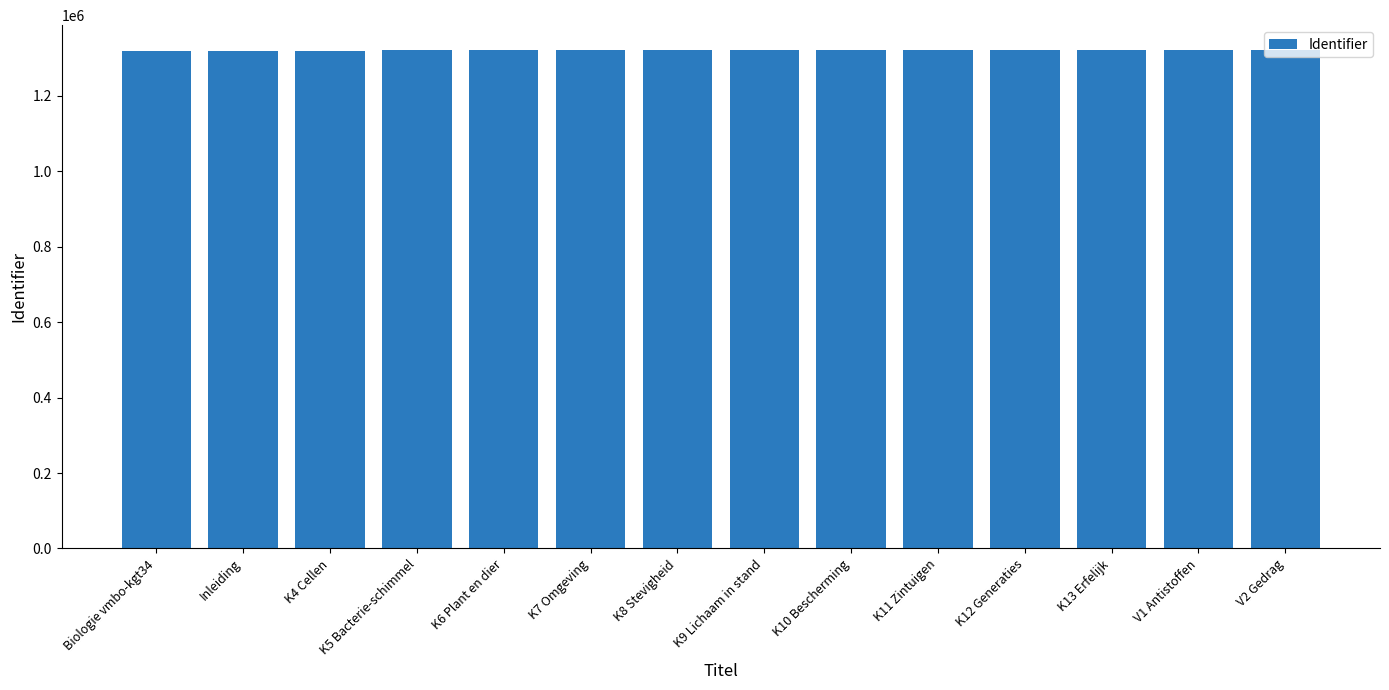

Does the chart contain stacked bars?

No